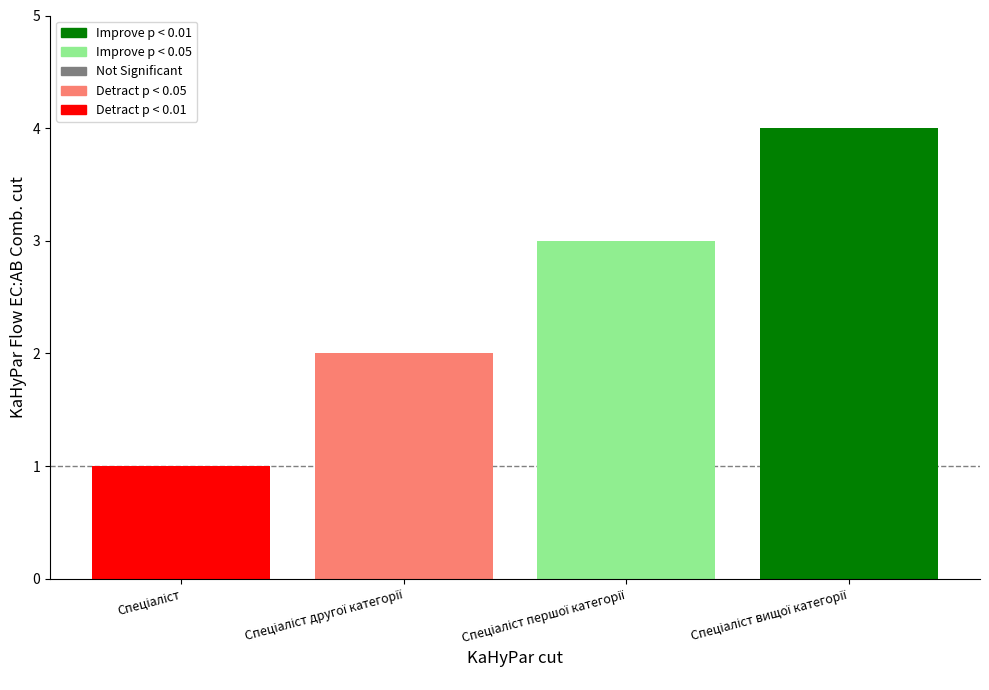

What is the greatest value displayed?

4